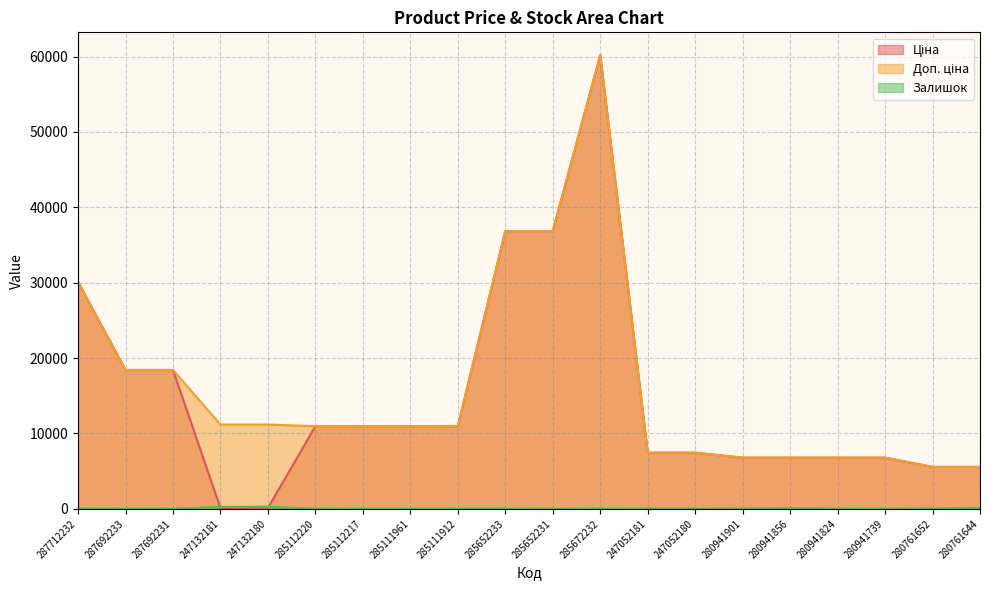

What is the label of the 7th point from the right?

247052180